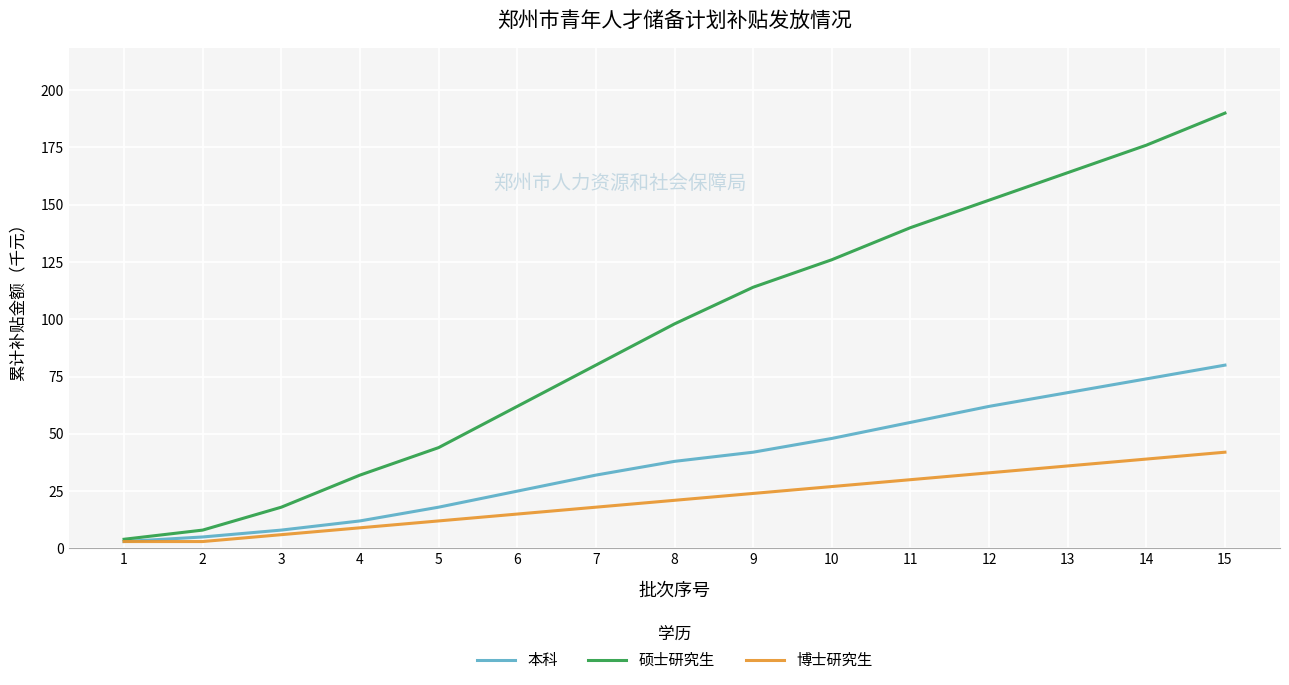

Which category has the highest value across all series?

15